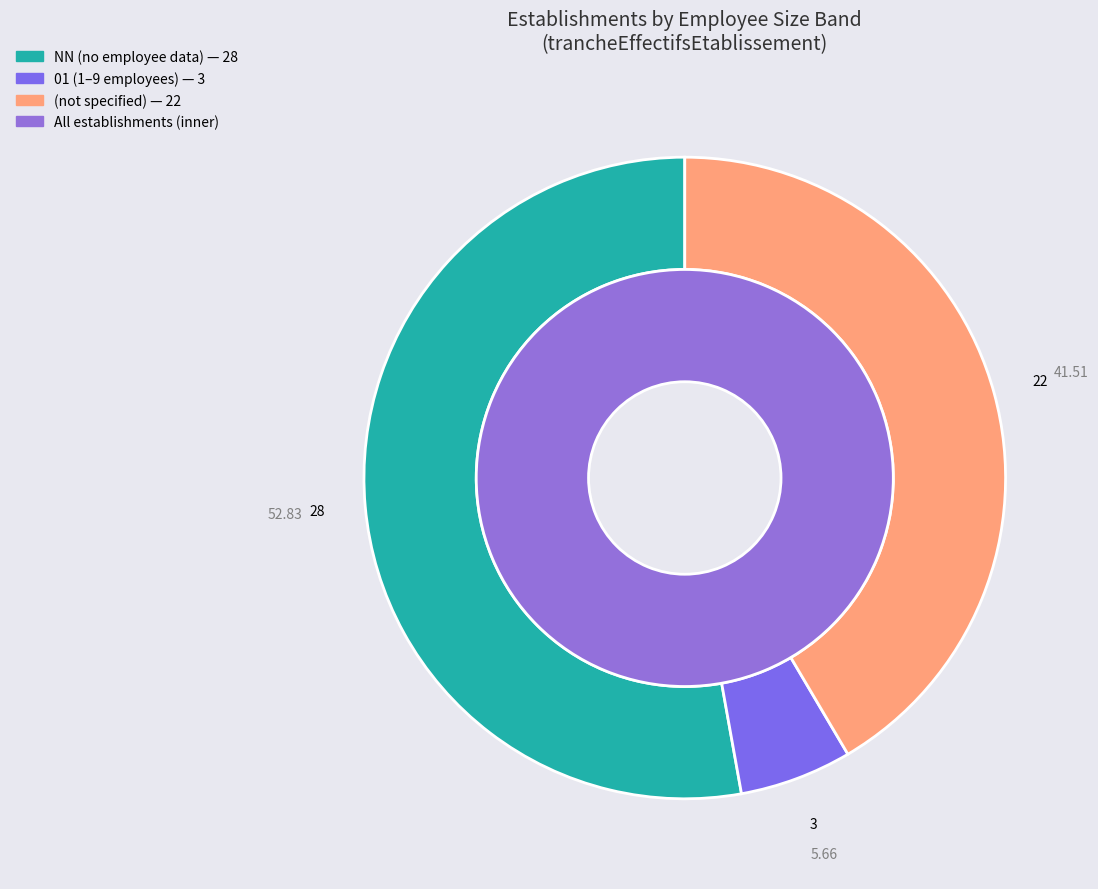

What percentage is the NN slice, to the nearest percent?

53%